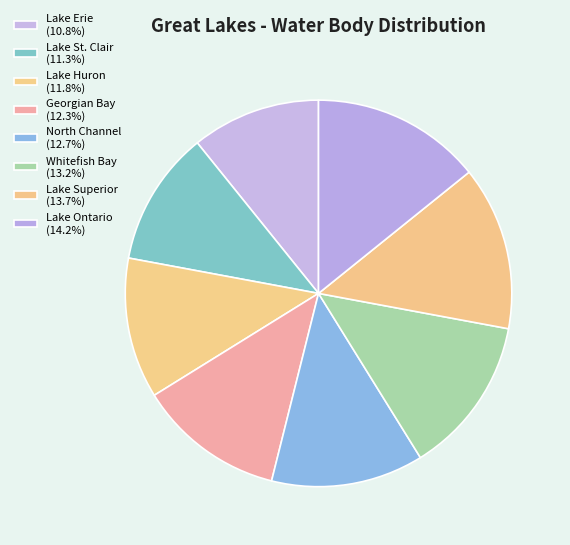

Rank the categories by value from lowest to highest.

Lake Erie, Lake St. Clair, Lake Huron, Georgian Bay, North Channel, Whitefish Bay, Lake Superior, Lake Ontario